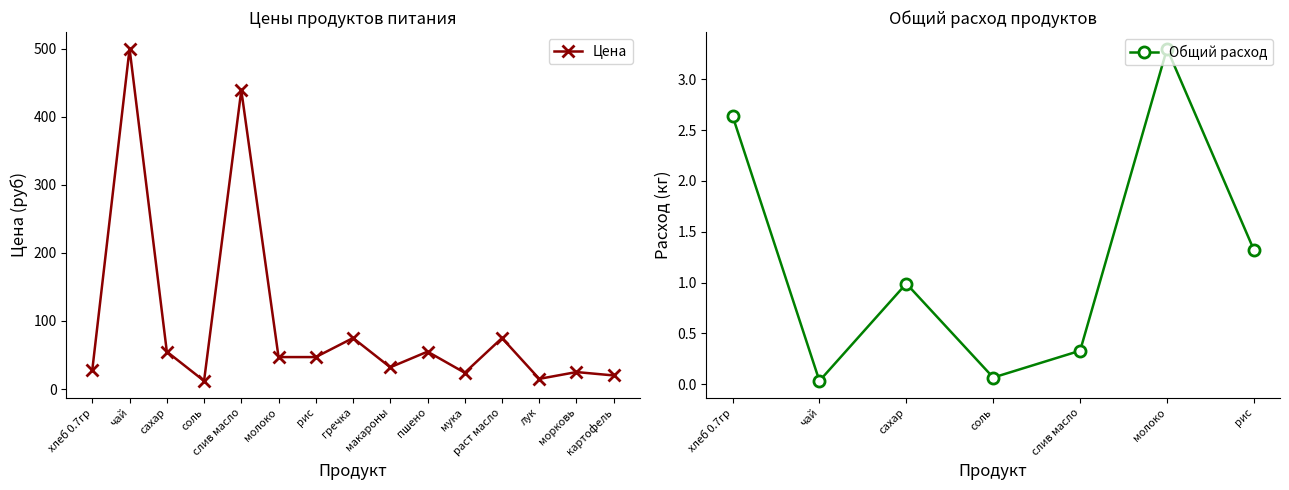

What is the label of the 14th point from the left?

морковь